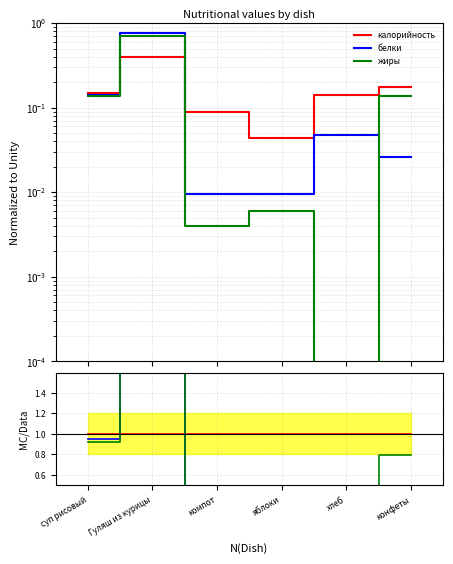

How many intersections are there between жиры and белки?

1